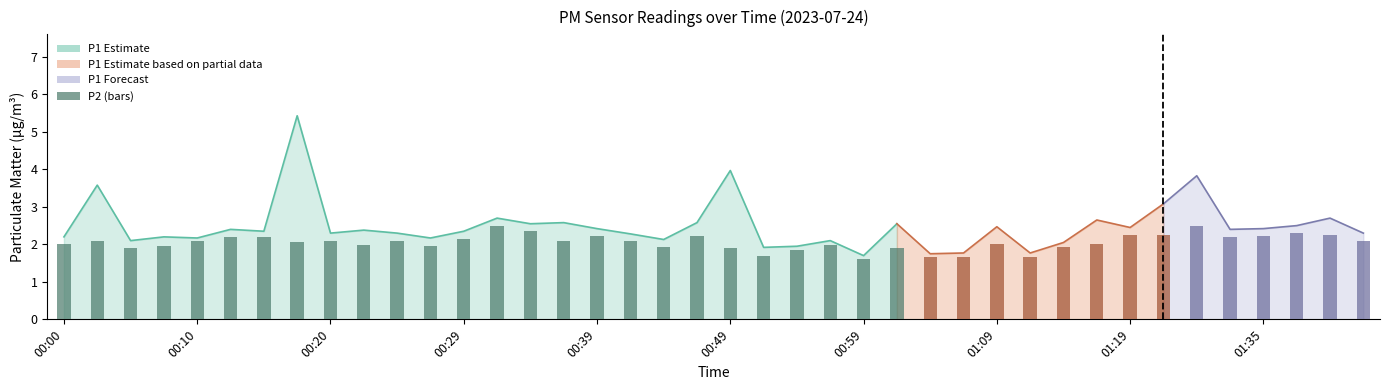

What is the sum of all values?

82.1